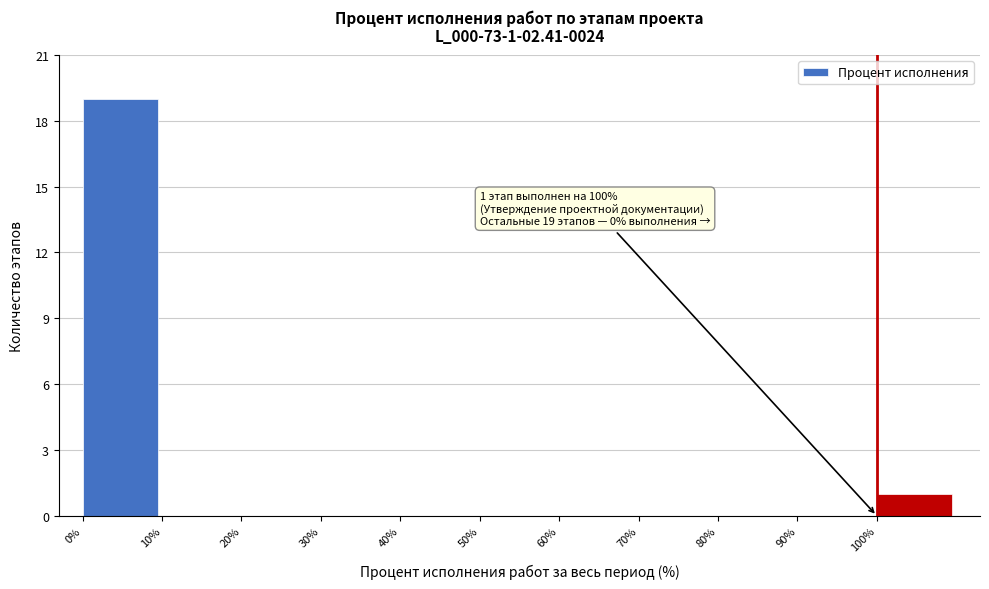

Which range on the x-axis has the tallest bar?

0 to 10